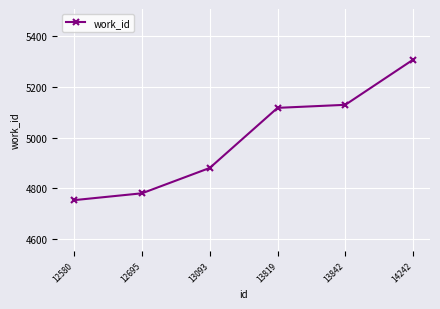

What is the difference between the maximum and minimum values?

554